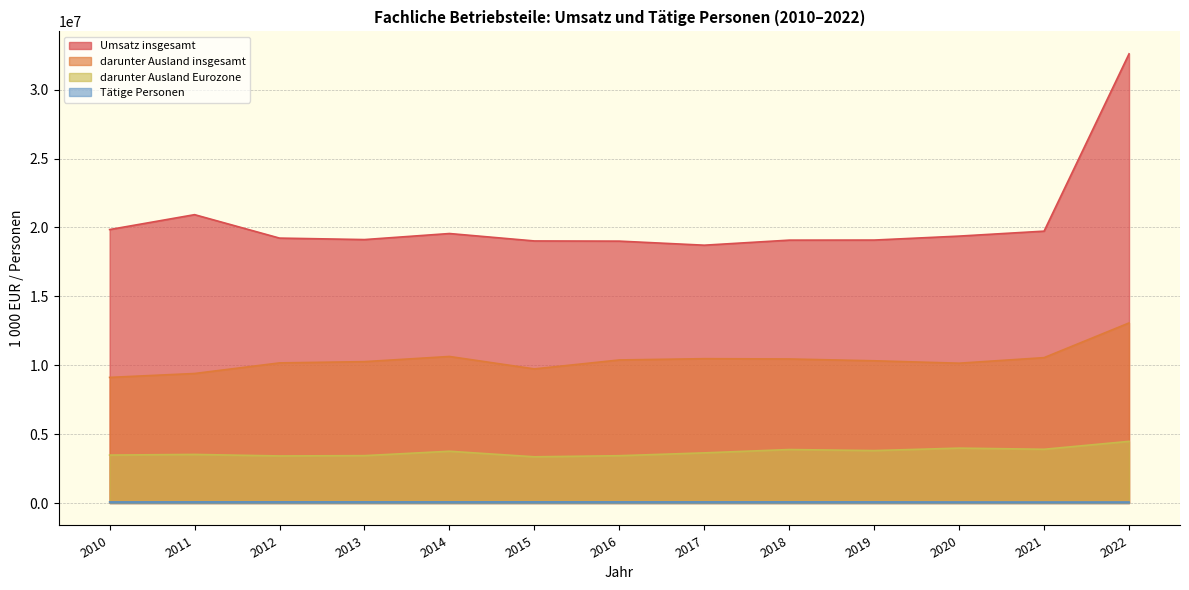

How many values in the darunter Ausland insgesamt series exceed 10323793?

6